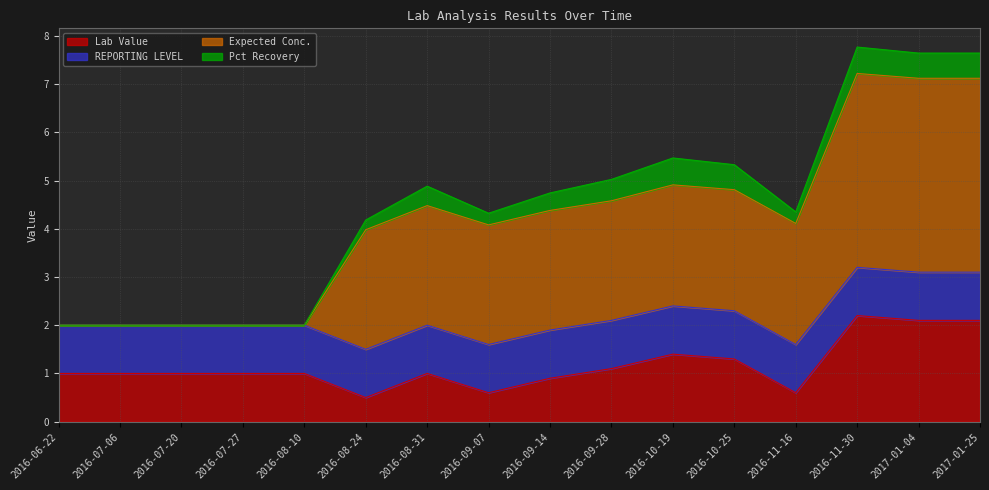

True or false: Expected Conc. and Pct Recovery cross at least once.

False